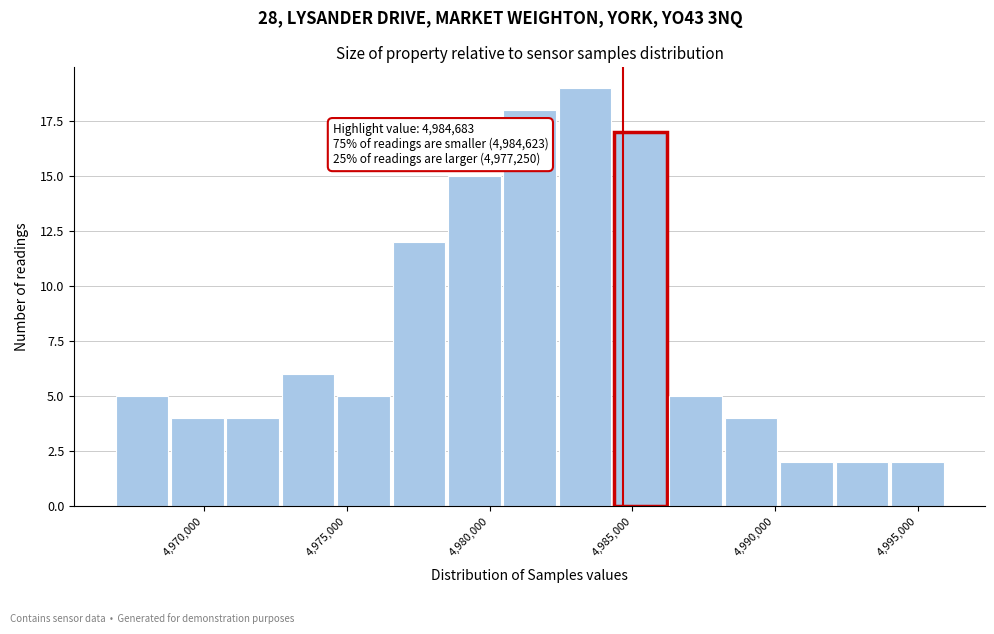

Read against the x-axis, roughly where is the centre of the tallest bar?

4983500